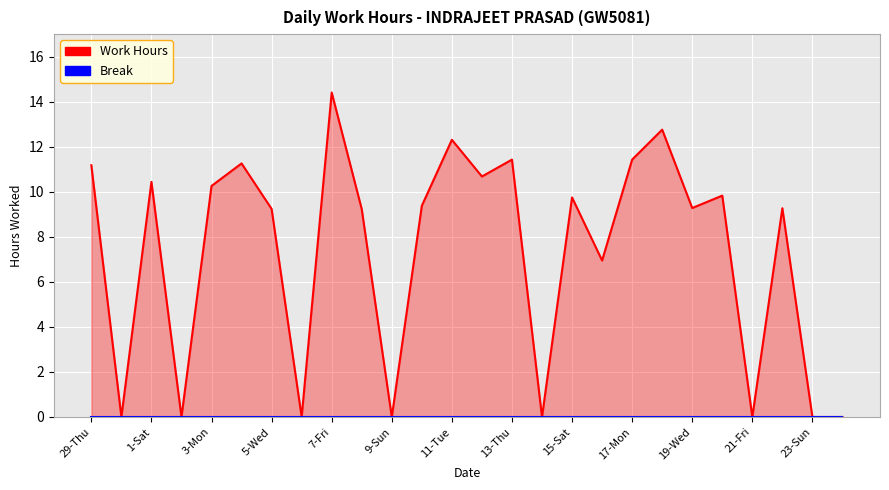

How many points are lower than both their immediate neighbors (excluding endpoints)?

9